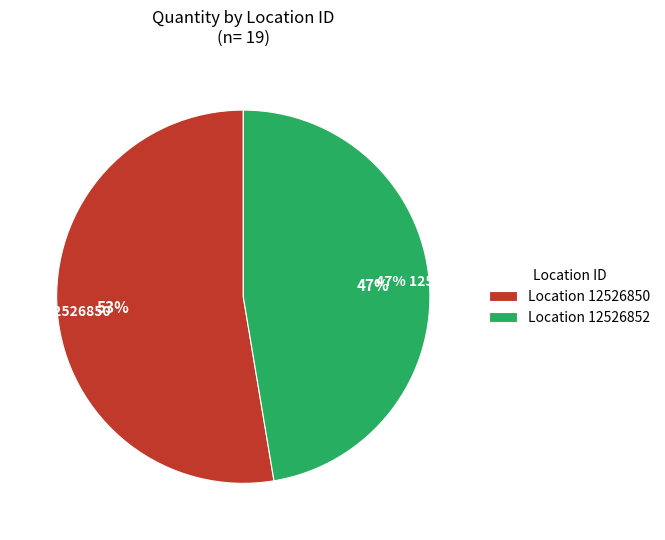

Which slice is the largest?

12526850